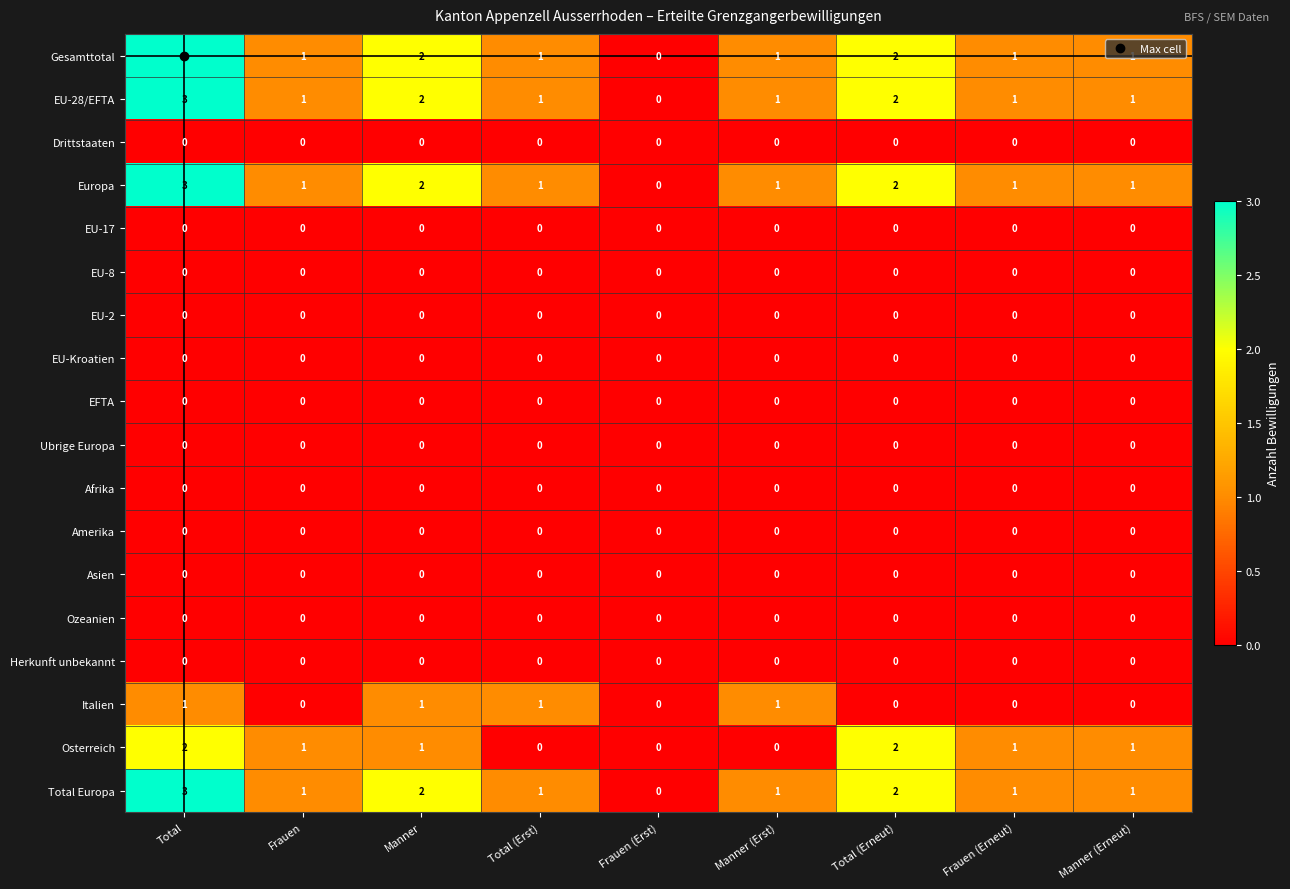

What is the difference between the maximum and minimum values in the Total Europa series?

3